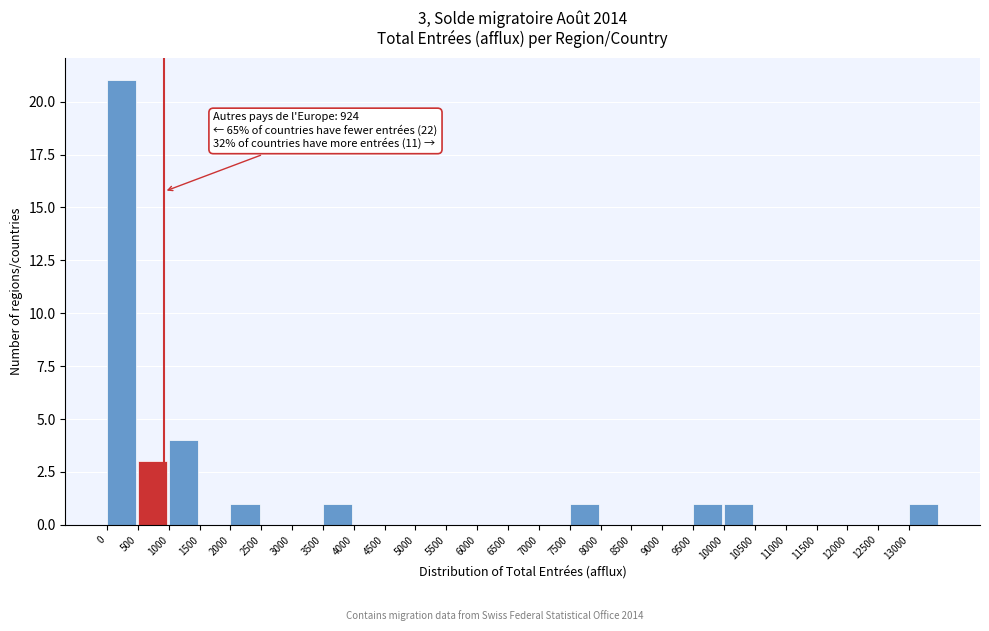

Which range on the x-axis has the tallest bar?

0 to 500